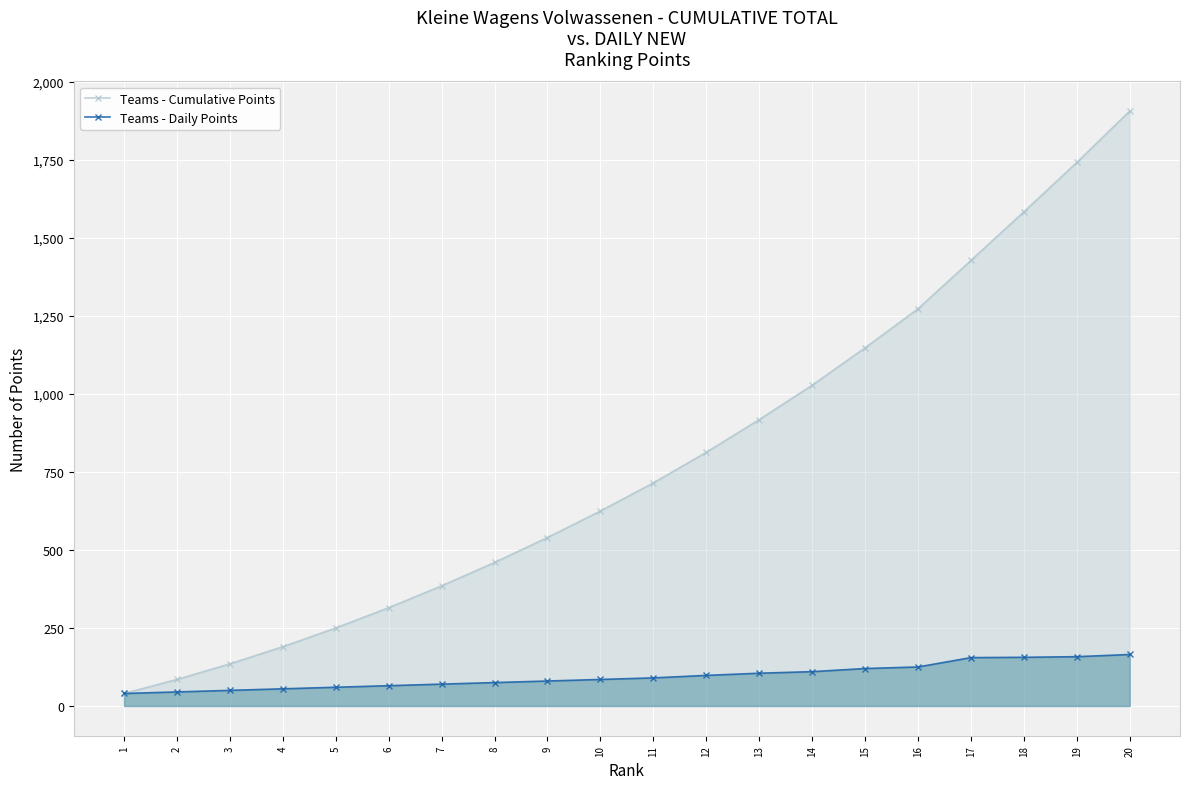

What is the difference between the maximum and minimum values in the Teams - Daily Points series?

125